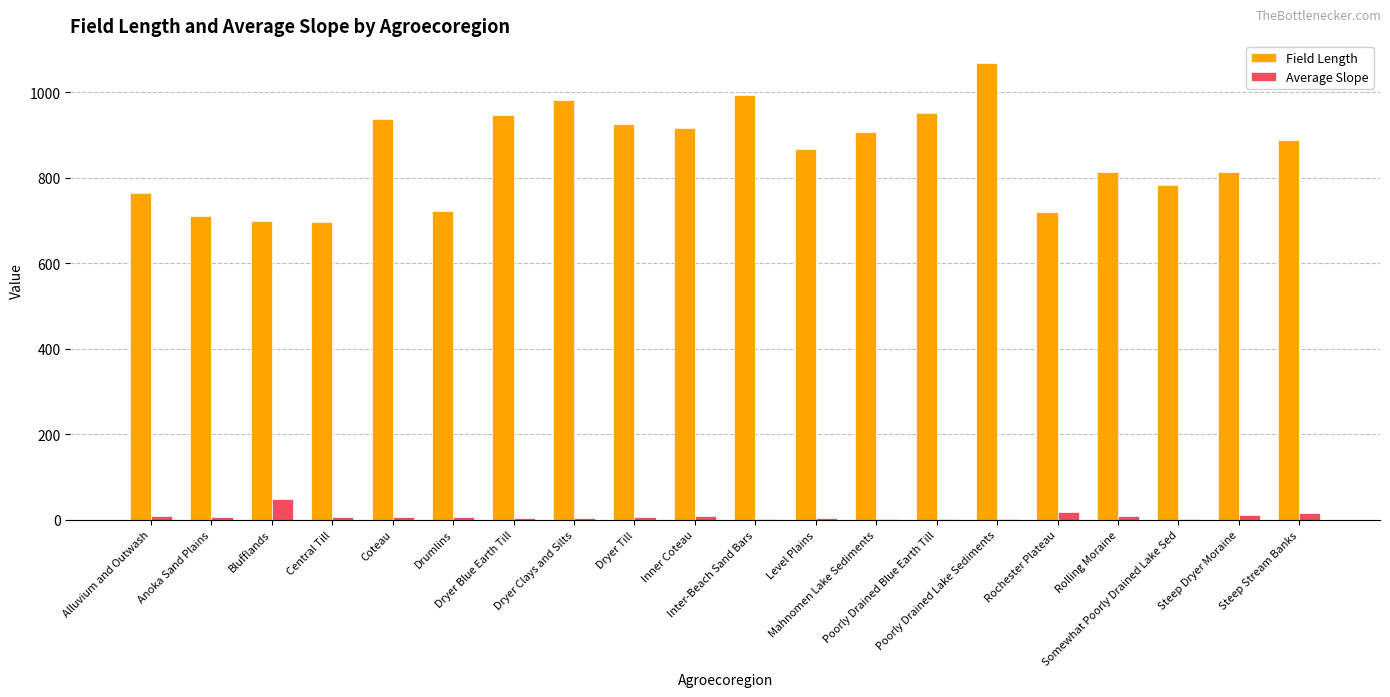

How many groups of bars are there?

20